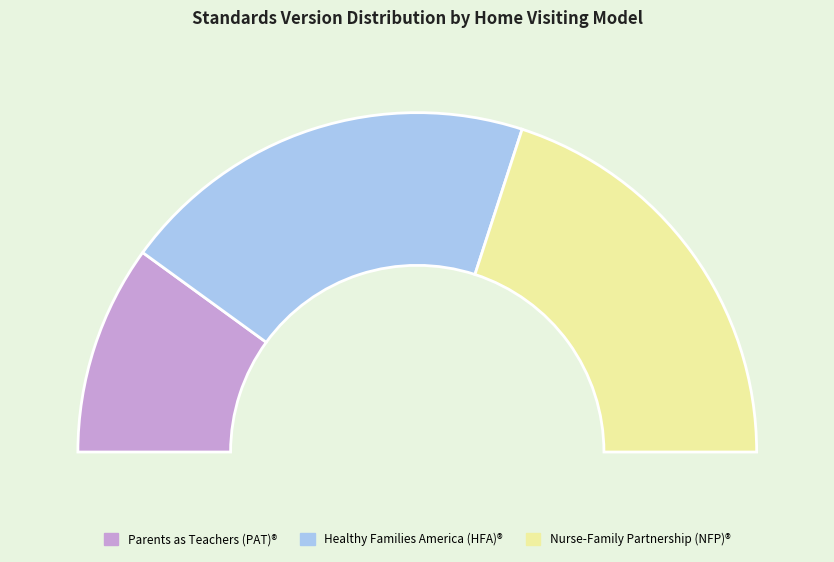

Which slice is the smallest?

Parents as Teachers (PAT)®